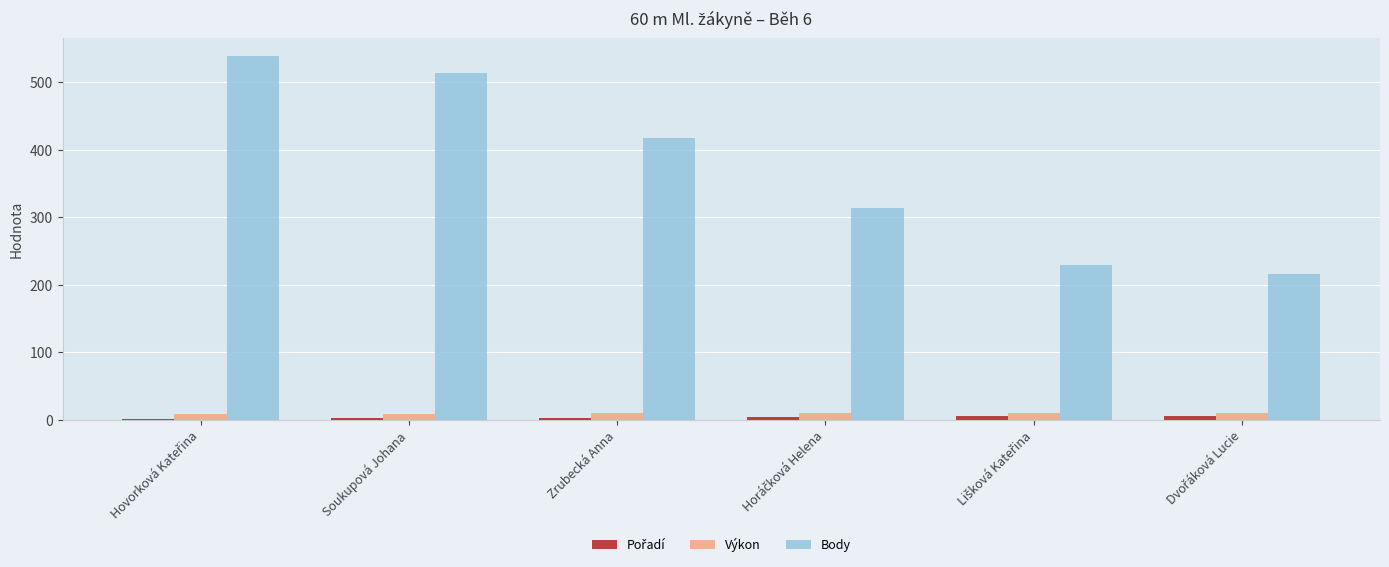

Which series has the largest total across all categories?

Body